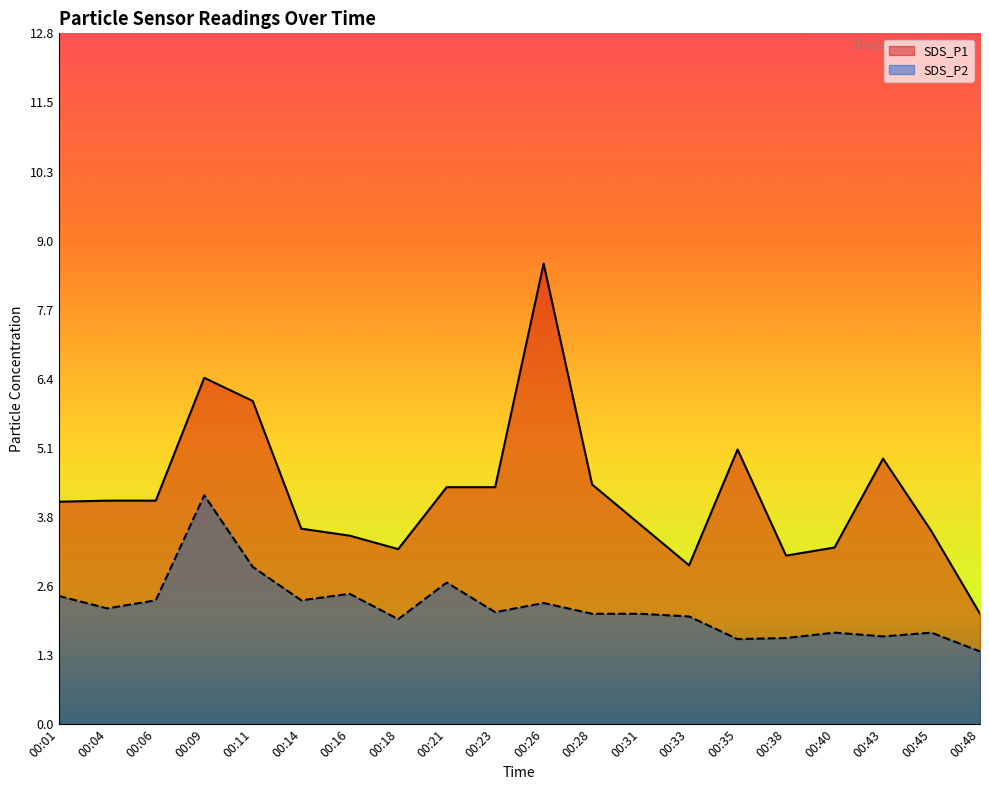

How many data points in SDS_P1 are less than 4?

9